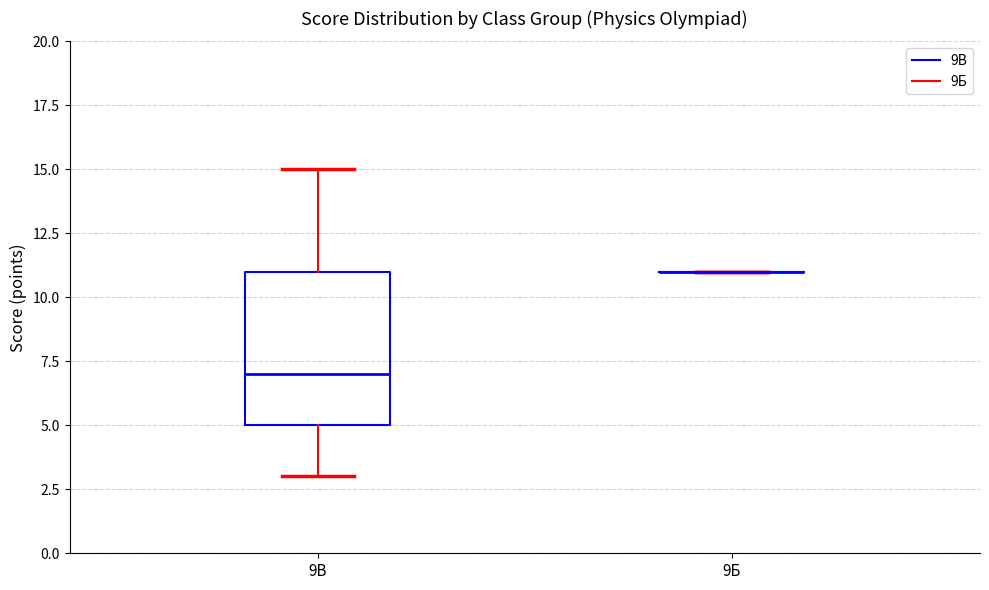

Reading left to right, transcribe this box plot: for each box, give where its median line is, the range the box spans, and where its two whiskers end, as read against the y-axis. The values are not printed on the chart, so give them approximately, as read against the axis.

9В: median 7, box 5 to 11, whiskers 3 to 15
9Б: box collapsed to a line at 11, whiskers 11 to 11